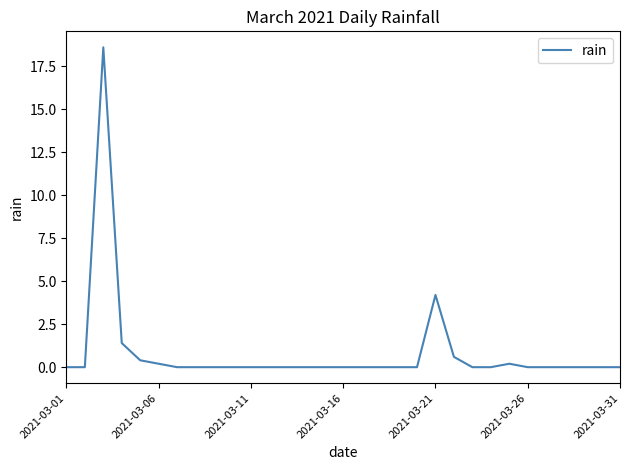

What is the greatest value displayed?

18.6